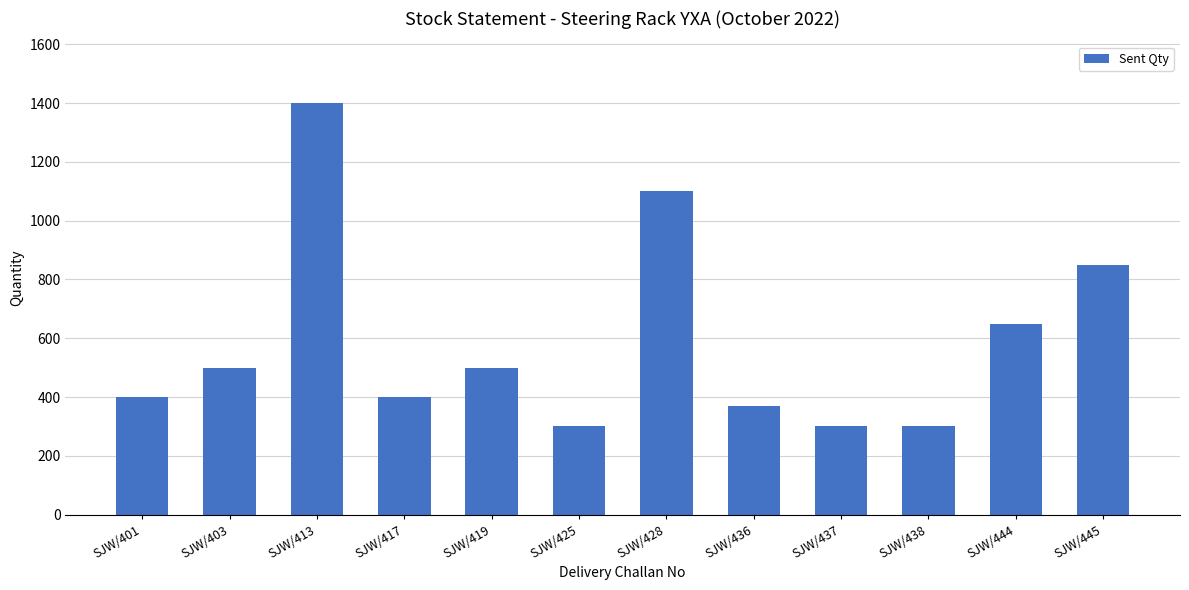

What is the average value?

589